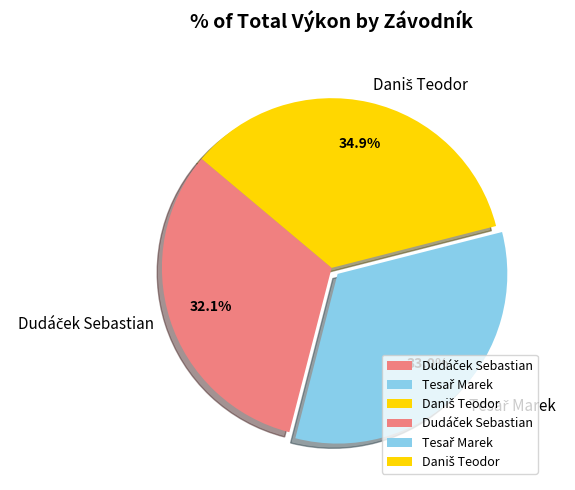

Is there a majority slice in this chart?

No